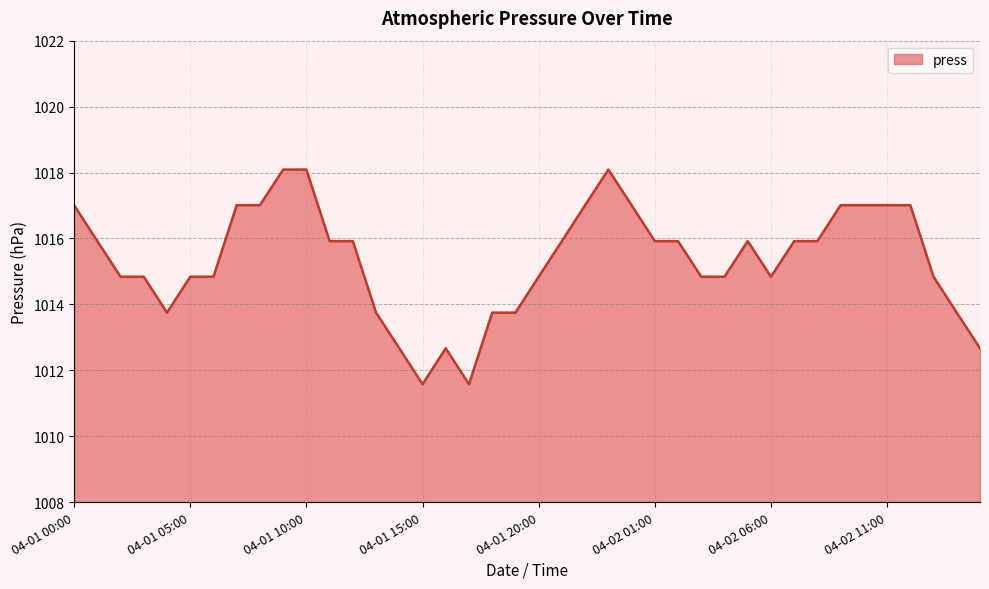

Does the chart have visible grid lines?

Yes